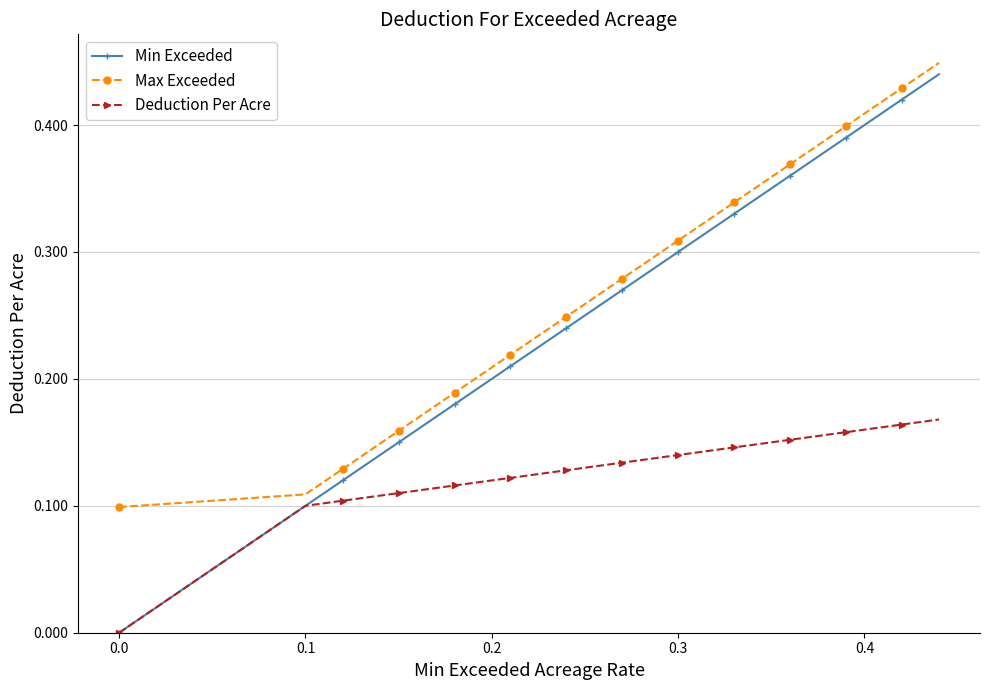

True or false: Max Exceeded has more than 0 interior local peaks.

False